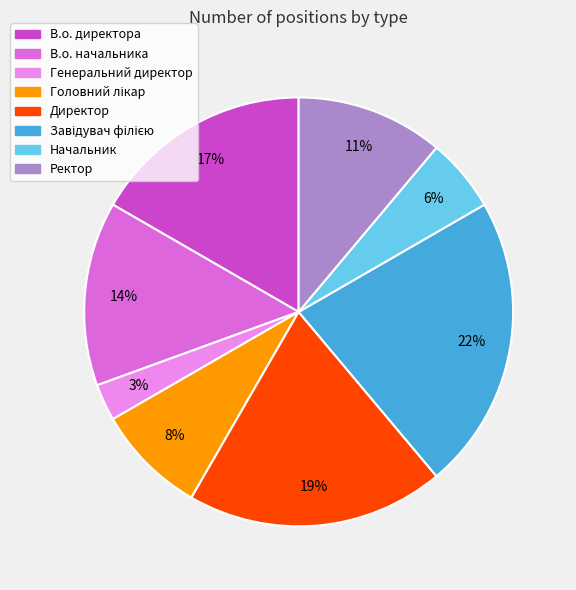

Which slice is the smallest?

Генеральний директор